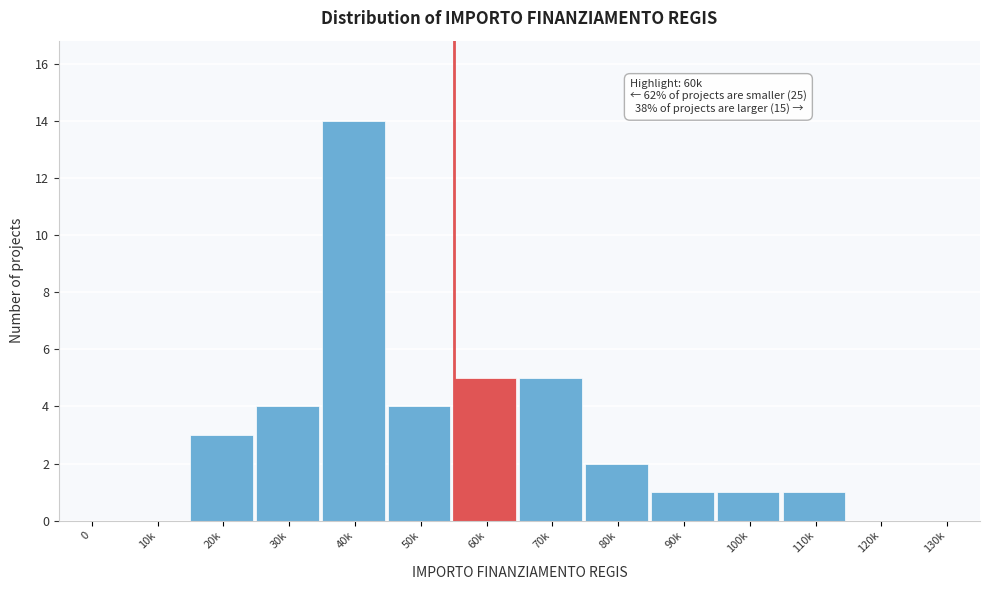

Reading left to right, extract all data points from this chart.

0=0	10k=0	20k=3	30k=4	40k=14	50k=4	60k=5	70k=5	80k=2	90k=1	100k=1	110k=1	120k=0	130k=0